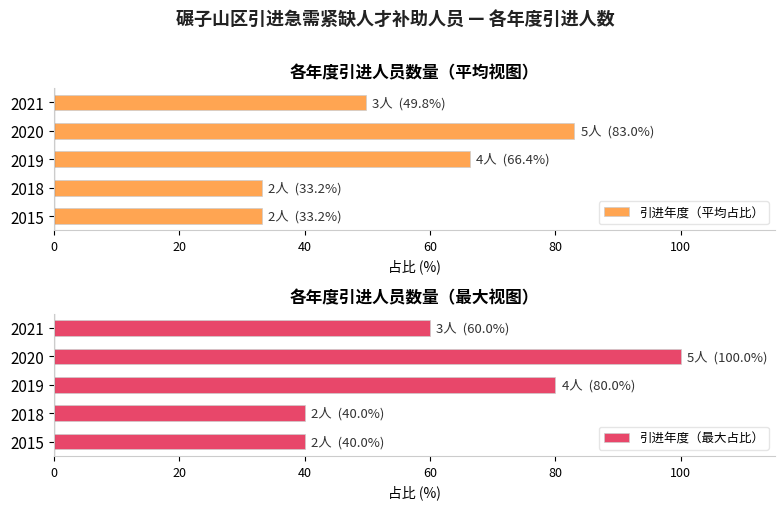

True or false: 引进年度（平均占比） has a value of 83.0 at 2020.

True